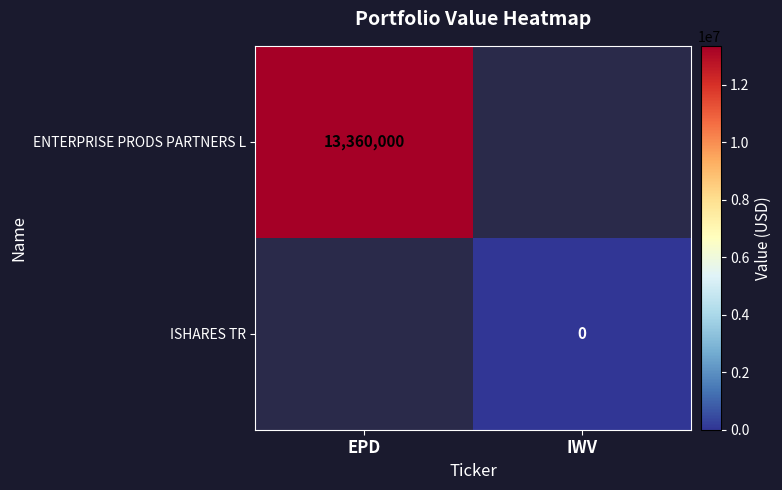

The value of ENTERPRISE PRODS PARTNERS L at EPD is 13360000. True or false?

True